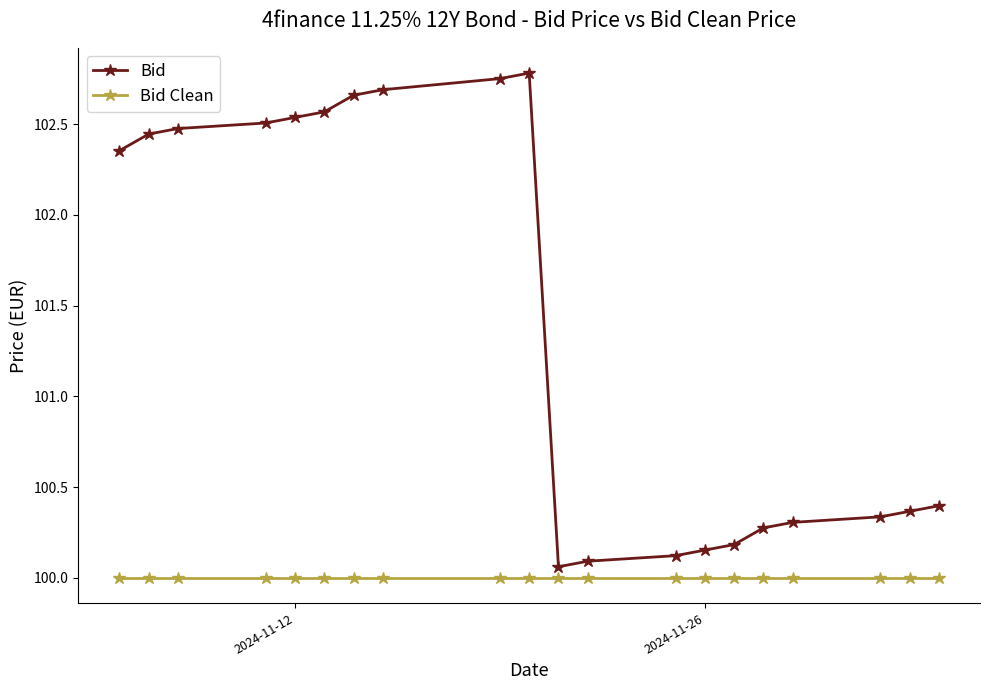

Which series has the largest range (max minus min)?

Bid